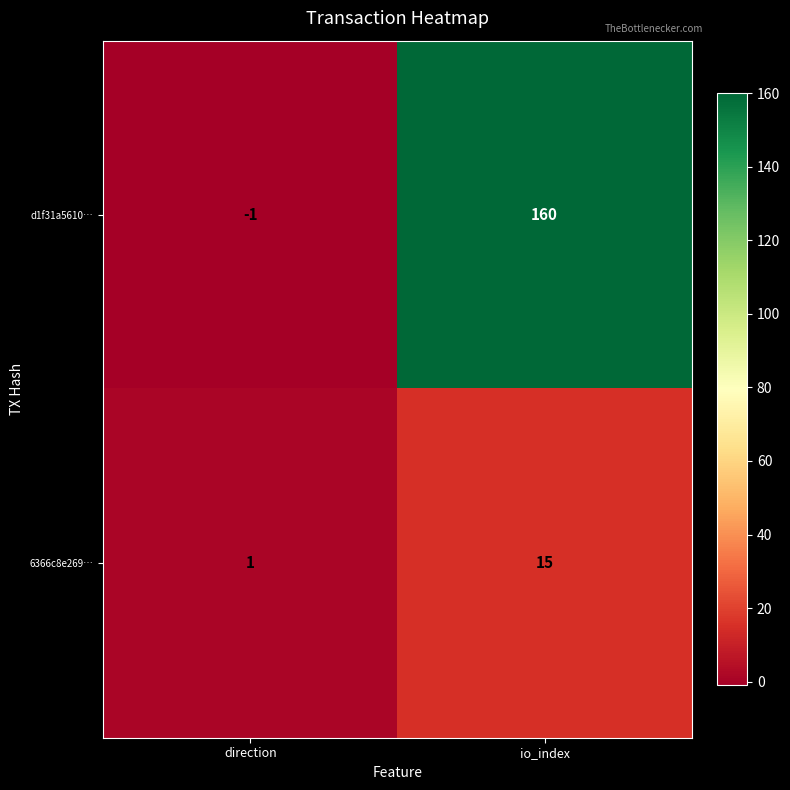

At which category is the sum across all series the highest?

io_index